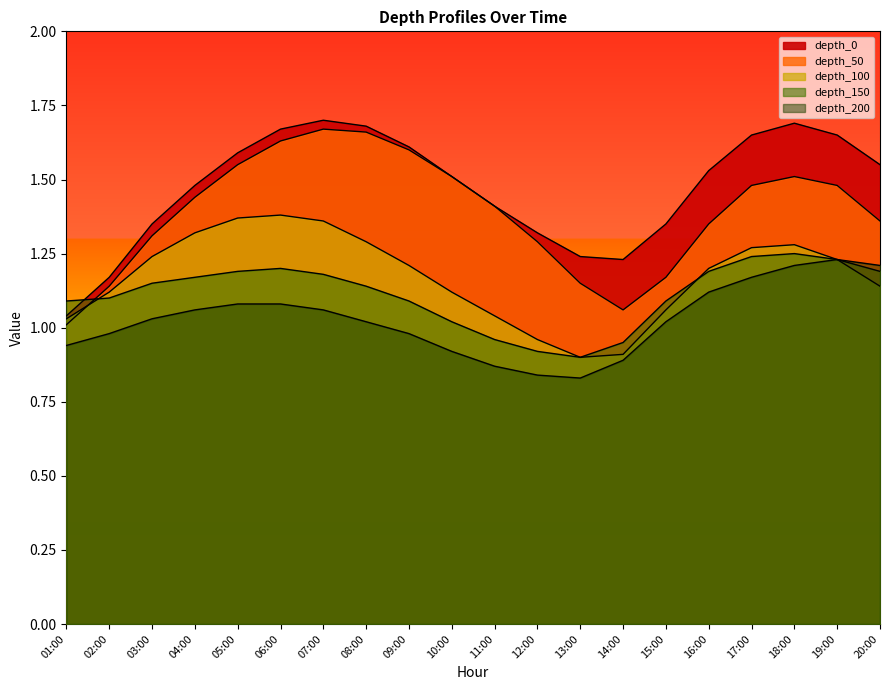

What is the greatest value displayed?

1.7